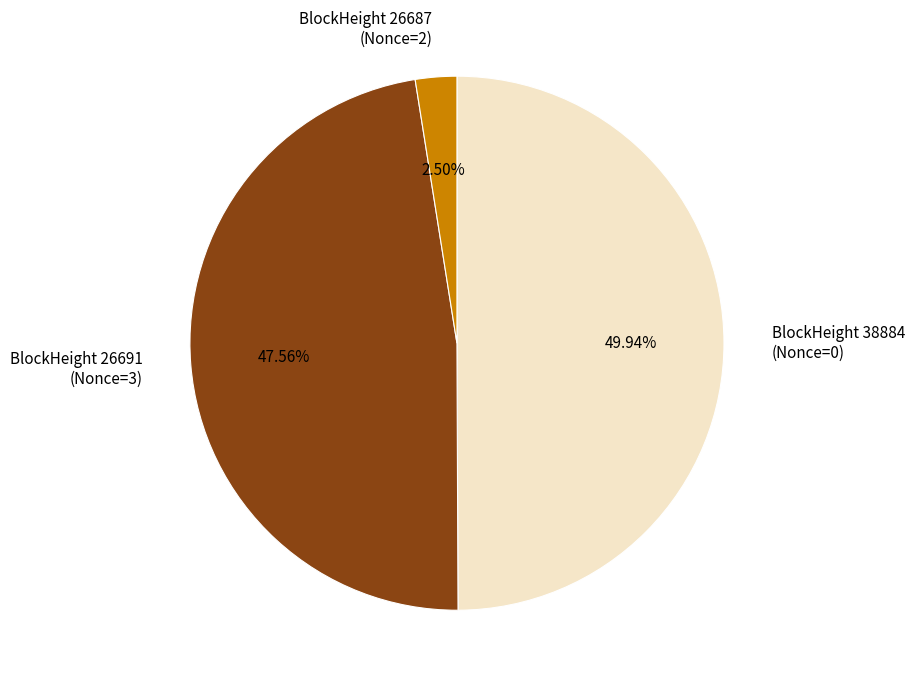

Do BlockHeight 38884 (Nonce=0) and BlockHeight 26691 (Nonce=3) together represent more than half of the pie?

Yes